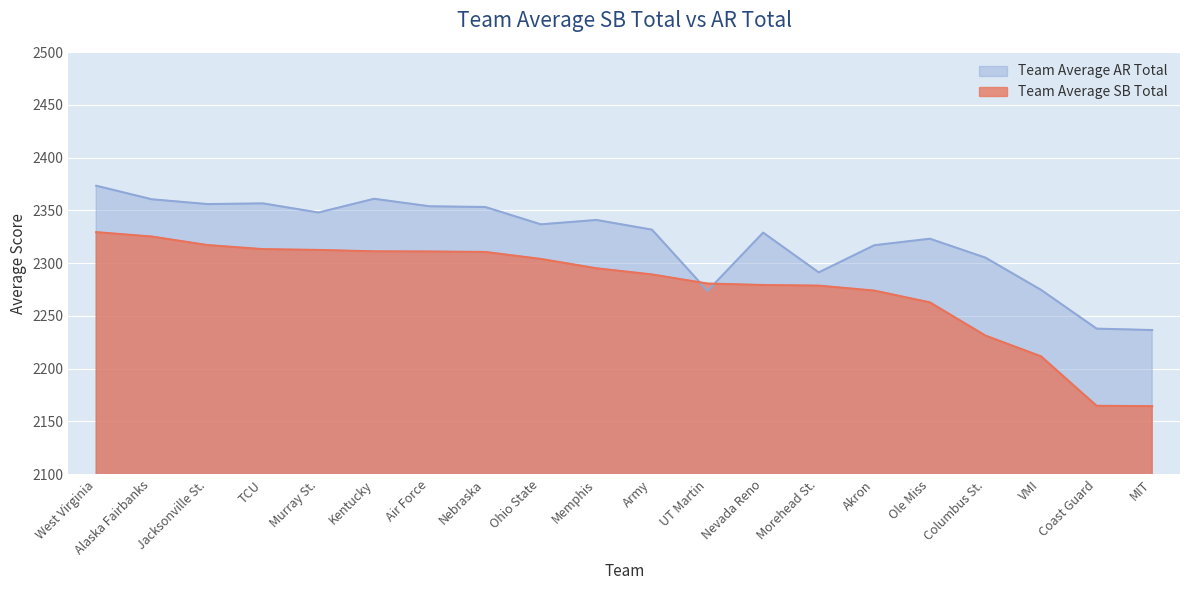

Rank the series by their maximum value, from lowest to highest.

Team Average SB Total, Team Average AR Total